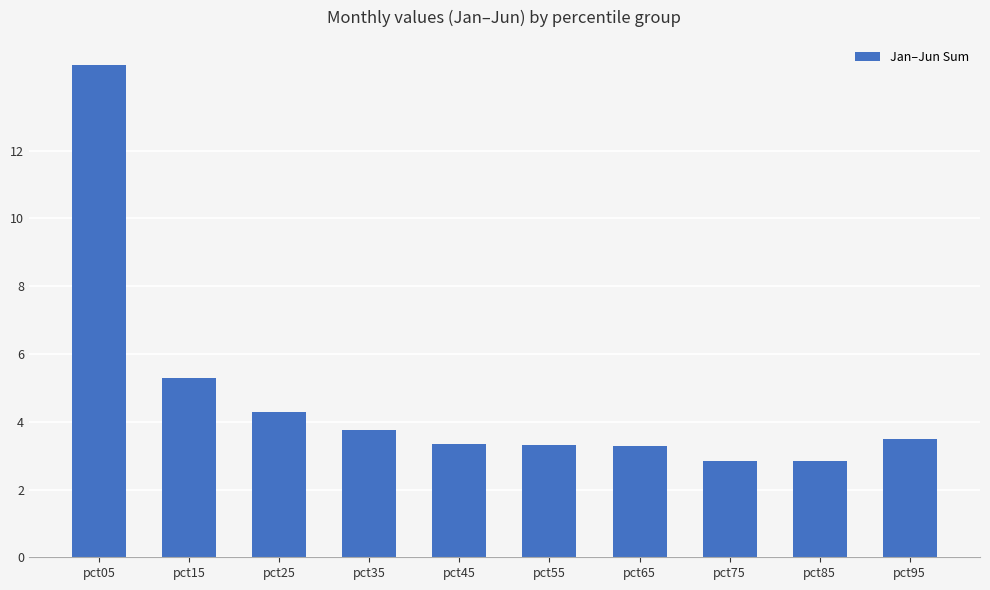

How many values are below 3?

2